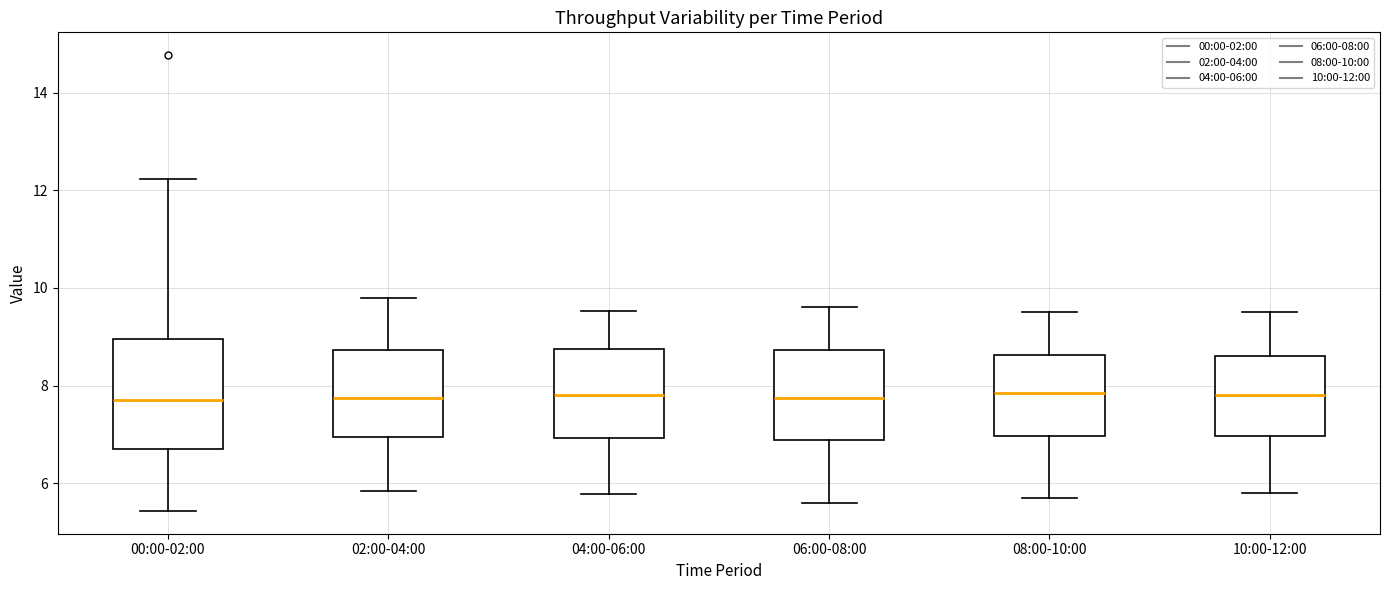

Reading left to right, transcribe this box plot: for each box, give where its median line is, the range the box spans, and where its two whiskers end, as read against the y-axis. The values are not printed on the chart, so give them approximately, as read against the axis.

00:00-02:00: median 7.8, box 6.6 to 9.0, whiskers 5.4 to 12.2
02:00-04:00: median 7.8, box 7.0 to 8.8, whiskers 5.8 to 9.8
04:00-06:00: median 7.8, box 7.0 to 8.8, whiskers 5.8 to 9.6
06:00-08:00: median 7.8, box 6.8 to 8.8, whiskers 5.6 to 9.6
08:00-10:00: median 7.8, box 7.0 to 8.6, whiskers 5.8 to 9.6
10:00-12:00: median 7.8, box 7.0 to 8.6, whiskers 5.8 to 9.6